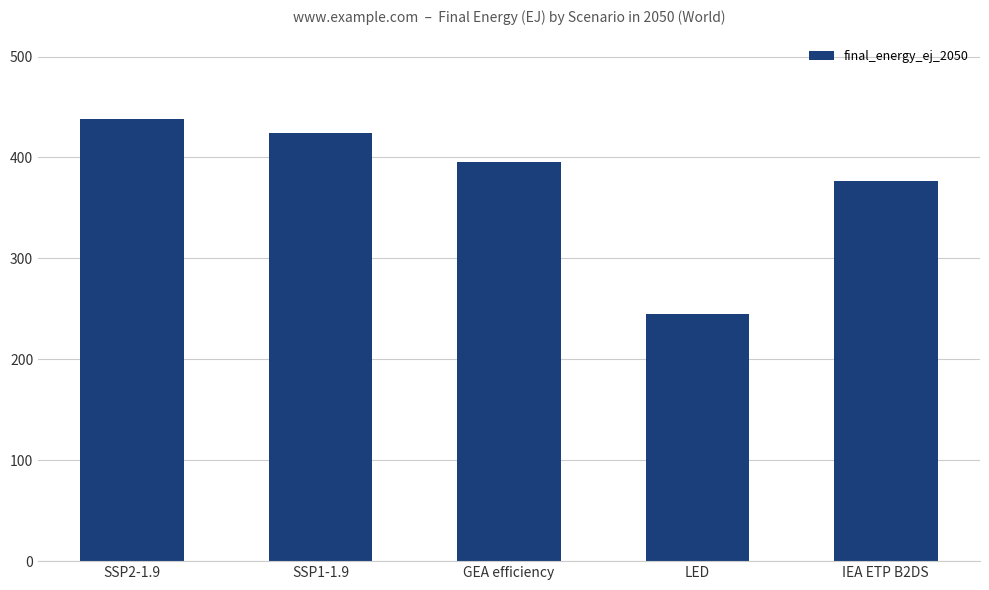

What is the greatest value displayed?

438